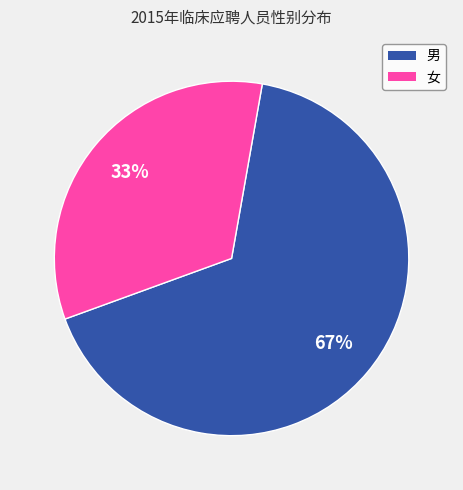

To the nearest percent, what portion does 女 represent?

33%